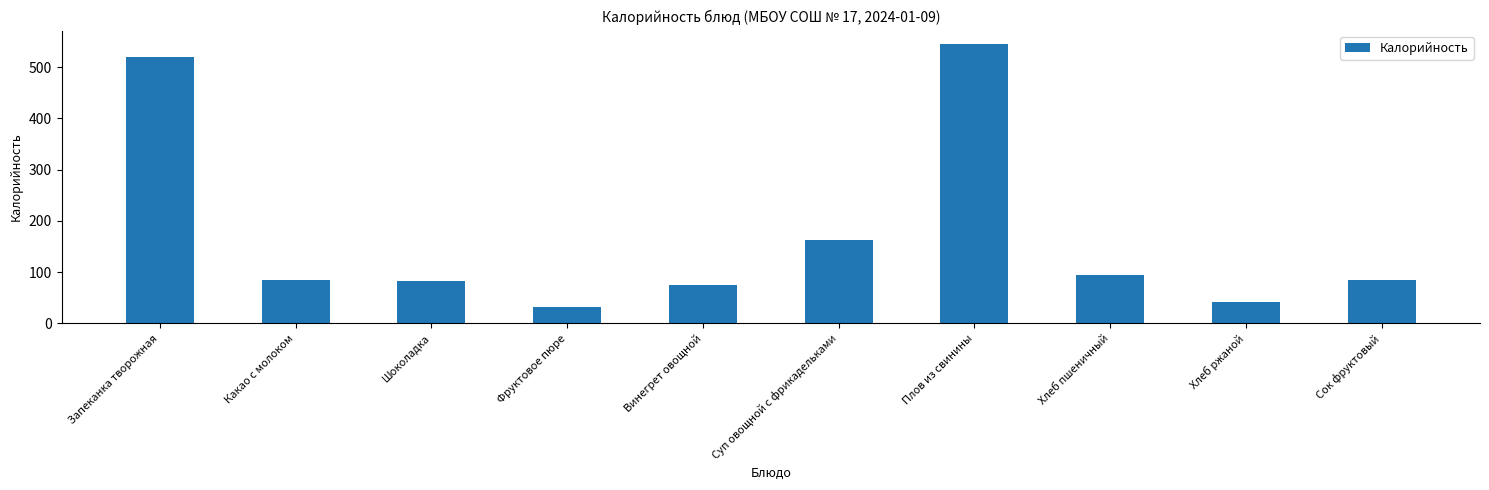

Which category has the lowest value across all series?

Фруктовое пюре